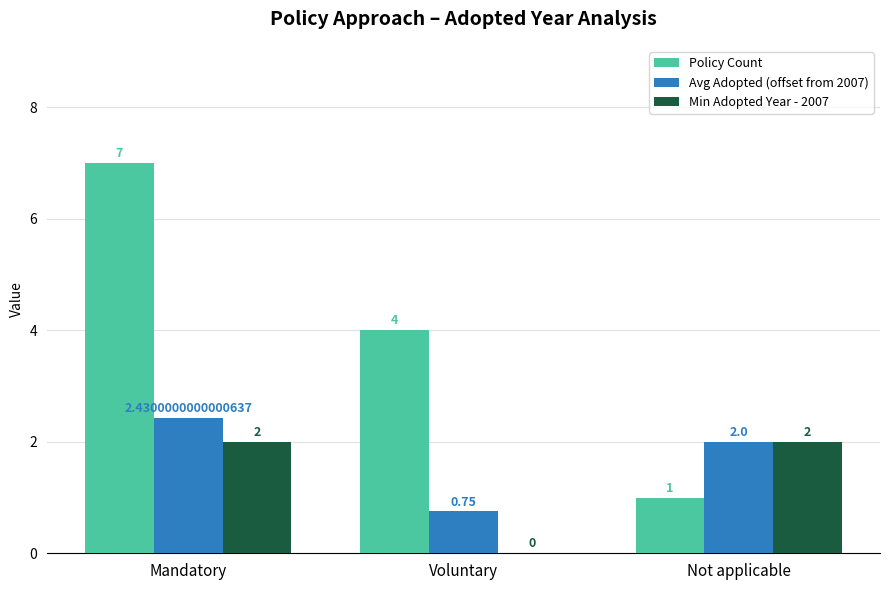

At which label does Avg Adopted (offset from 2007) reach its peak?

Mandatory